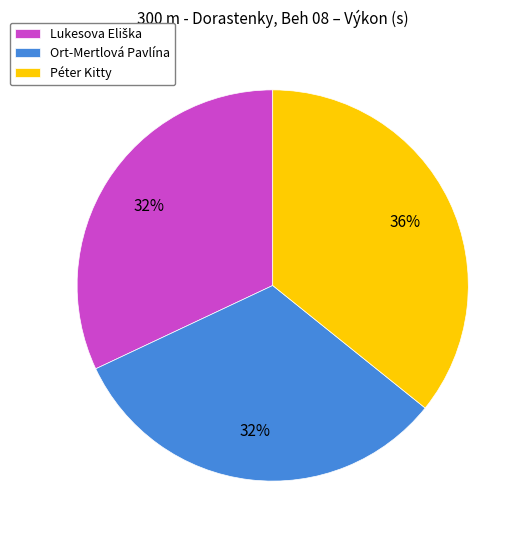

Count the number of slices in the pie.

3